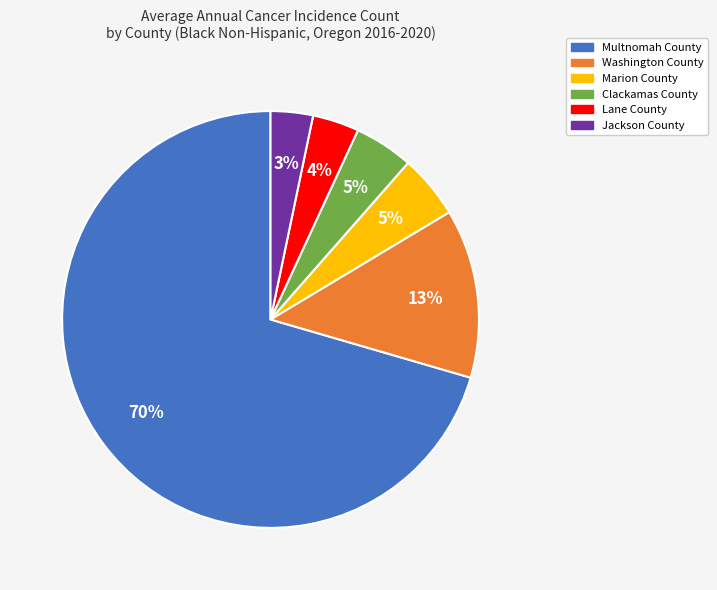

Is the sum of Multnomah County and Washington County greater than half?

Yes